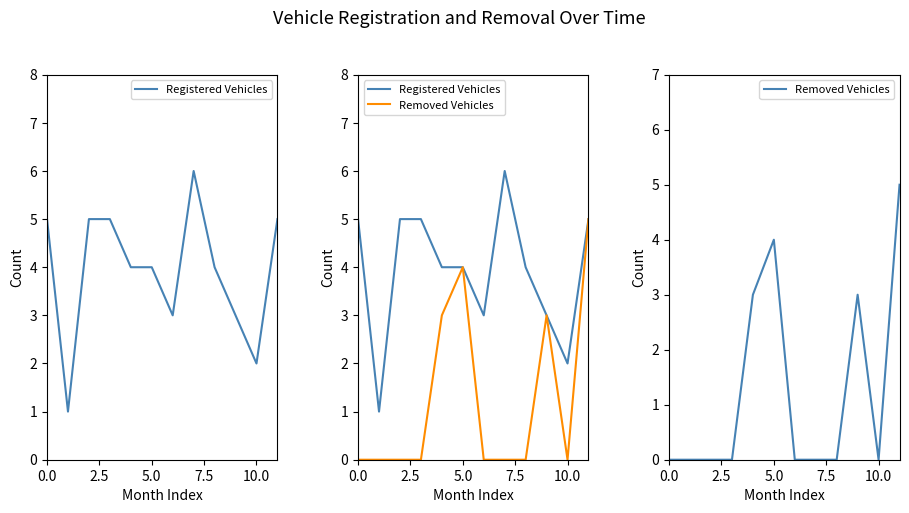

In Removed Vehicles, how many points are higher than both neighbors (excluding endpoints)?

2